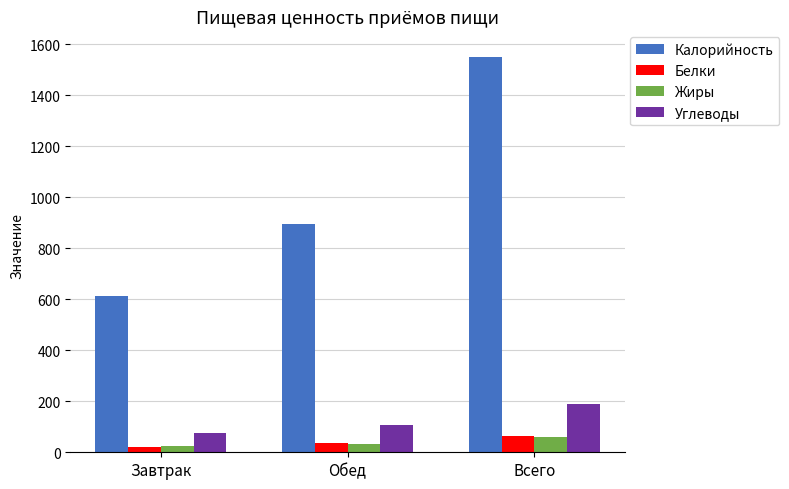

Does the chart contain any negative values?

No